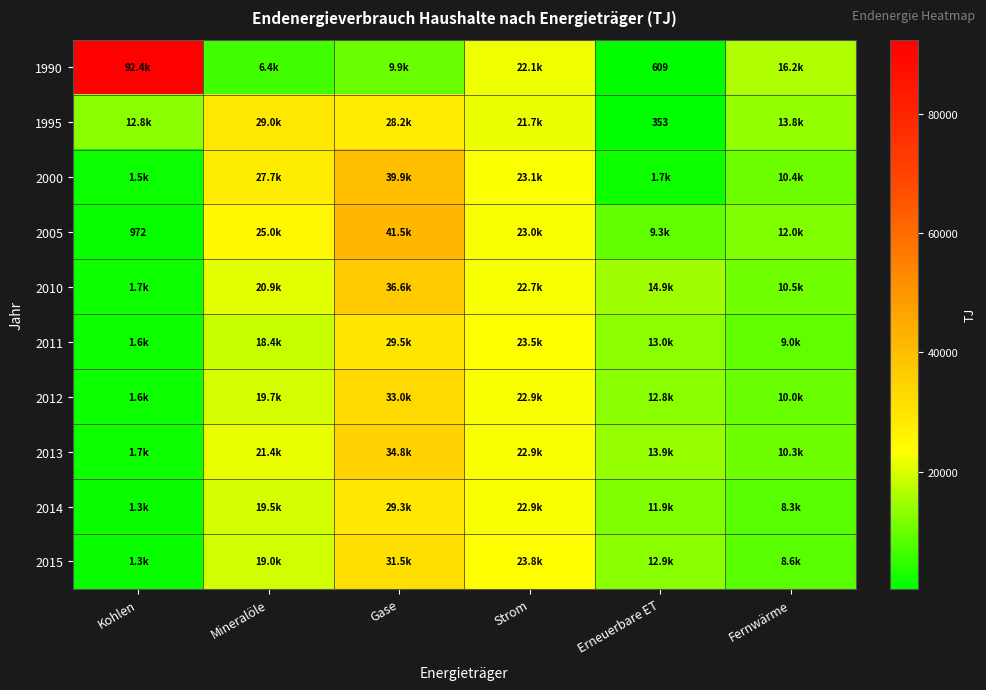

What is the minimum value for 2005?

971.9